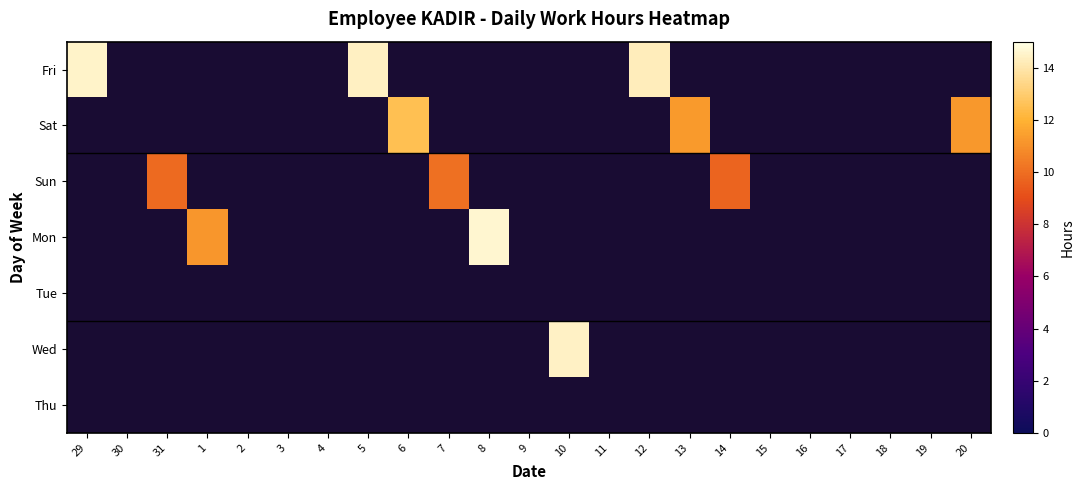

Rank the categories by Tue value from lowest to highest.

29, 30, 31, 1, 2, 3, 4, 5, 6, 7, 8, 9, 10, 11, 12, 13, 14, 15, 16, 17, 18, 19, 20